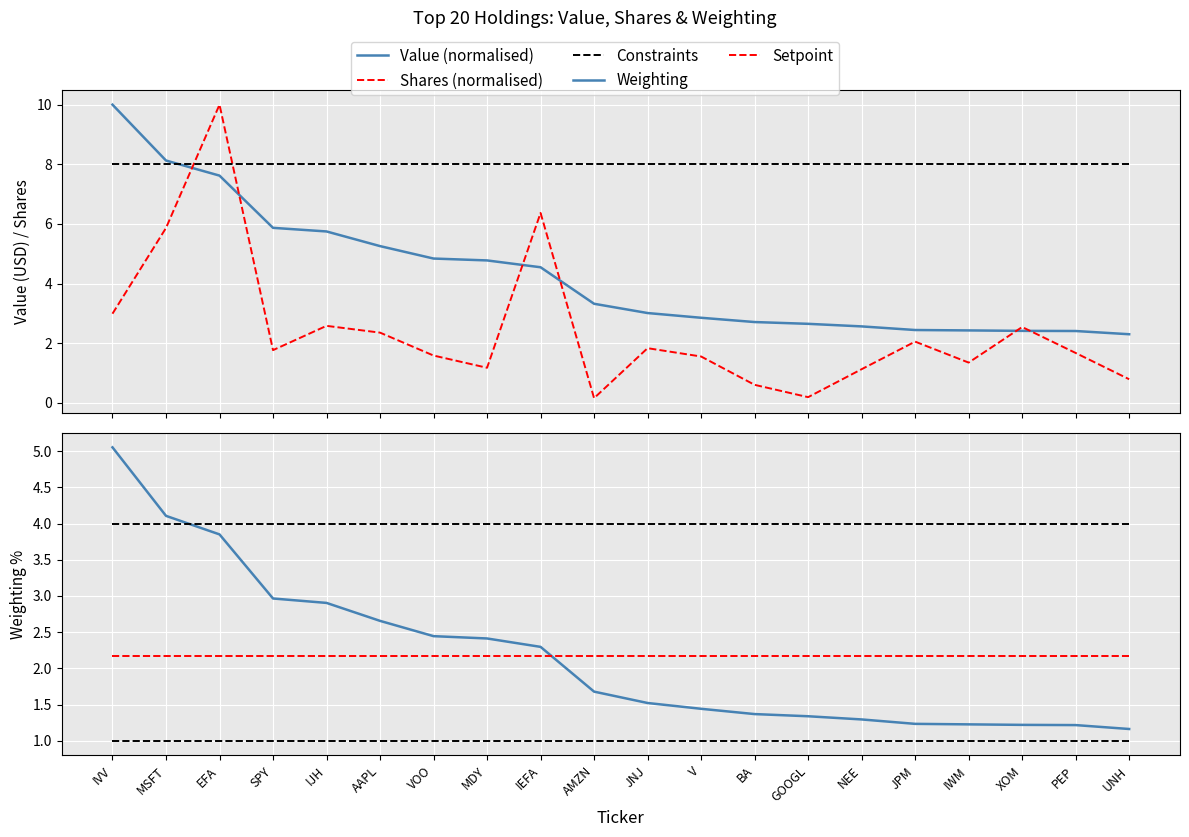

Reading left to right, transcribe all the data shown in this chart.

Value (normalised): IVV=10.0	MSFT=8.1	EFA=7.6	SPY=5.9	IJH=5.7	AAPL=5.3	VOO=4.8	MDY=4.8	IEFA=4.5	AMZN=3.3	JNJ=3.0	V=2.9	BA=2.7	GOOGL=2.7	NEE=2.6	JPM=2.4	IWM=2.4	XOM=2.4	PEP=2.4	UNH=2.3
Shares (normalised): IVV=3.0	MSFT=5.9	EFA=10.0	SPY=1.8	IJH=2.6	AAPL=2.4	VOO=1.6	MDY=1.2	IEFA=6.4	AMZN=0.2	JNJ=1.8	V=1.6	BA=0.6	GOOGL=0.2	NEE=1.1	JPM=2.1	IWM=1.4	XOM=2.5	PEP=1.7	UNH=0.8
Constraints: IVV=4.0	MSFT=4.0	EFA=4.0	SPY=4.0	IJH=4.0	AAPL=4.0	VOO=4.0	MDY=4.0	IEFA=4.0	AMZN=4.0	JNJ=4.0	V=4.0	BA=4.0	GOOGL=4.0	NEE=4.0	JPM=4.0	IWM=4.0	XOM=4.0	PEP=4.0	UNH=4.0
Weighting: IVV=5.1	MSFT=4.1	EFA=3.9	SPY=3.0	IJH=2.9	AAPL=2.7	VOO=2.4	MDY=2.4	IEFA=2.3	AMZN=1.7	JNJ=1.5	V=1.4	BA=1.4	GOOGL=1.3	NEE=1.3	JPM=1.2	IWM=1.2	XOM=1.2	PEP=1.2	UNH=1.2
Setpoint: IVV=2.2	MSFT=2.2	EFA=2.2	SPY=2.2	IJH=2.2	AAPL=2.2	VOO=2.2	MDY=2.2	IEFA=2.2	AMZN=2.2	JNJ=2.2	V=2.2	BA=2.2	GOOGL=2.2	NEE=2.2	JPM=2.2	IWM=2.2	XOM=2.2	PEP=2.2	UNH=2.2